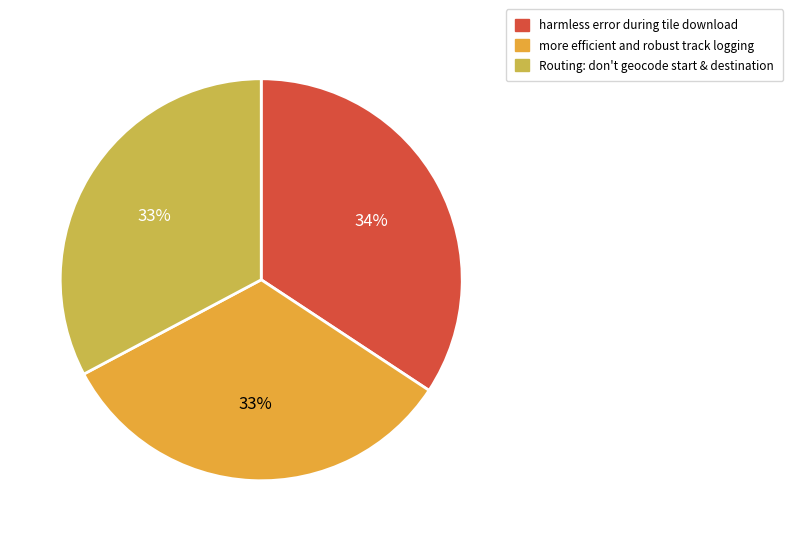

Is it true that Routing: don't geocode start & destination is 33% of the pie?

True